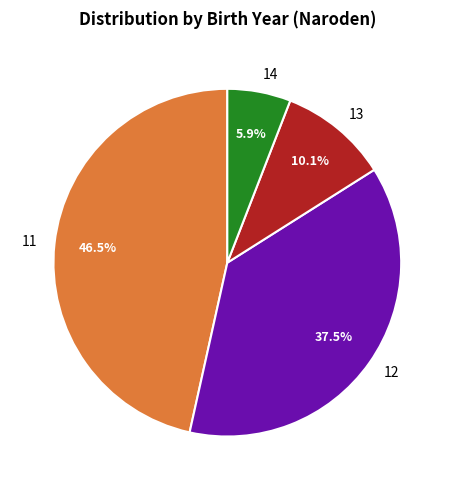

Is it true that 12 is 11% of the pie?

False